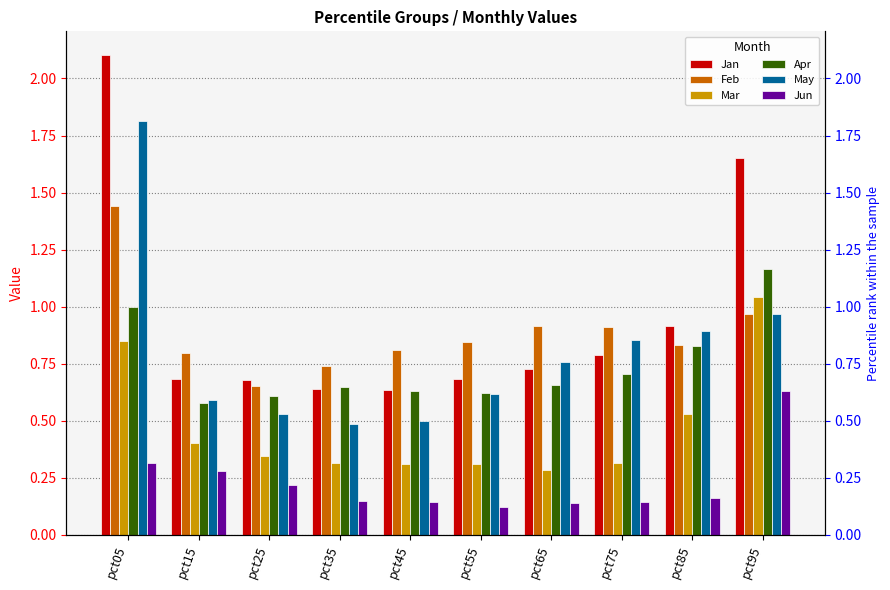

Is the value of Mar at pct55 greater than the value of Feb at pct05?

No